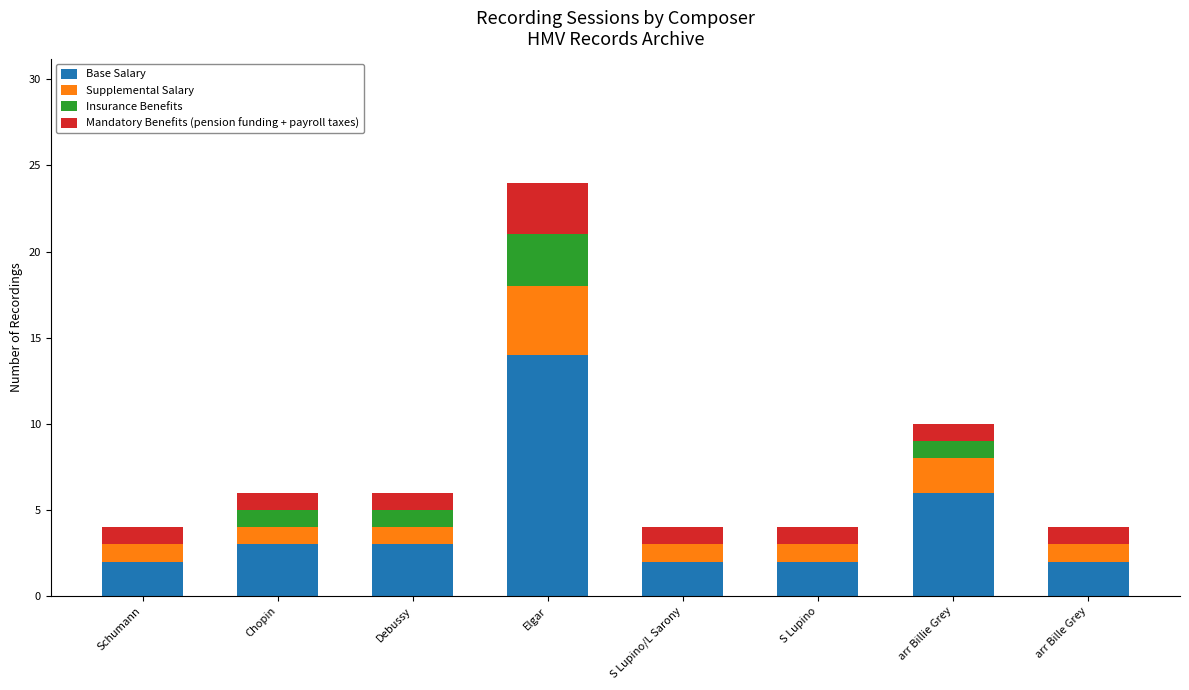

Count the number of categories in the chart.

8